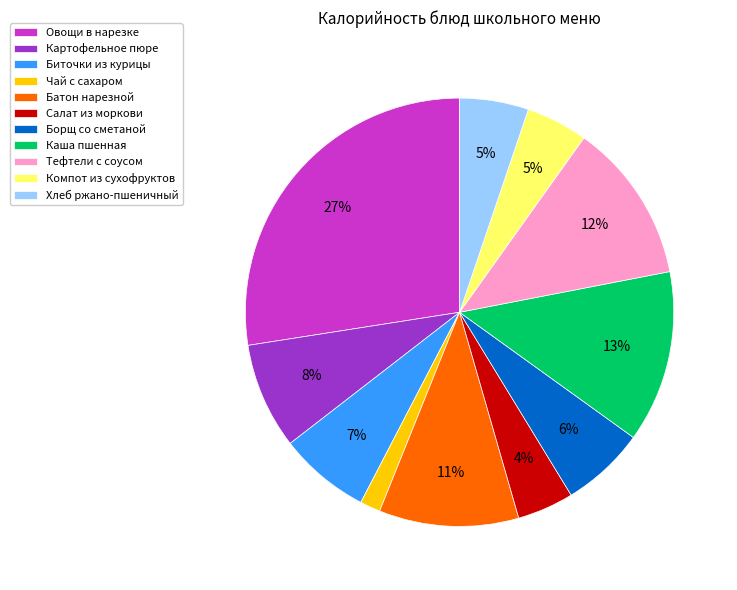

The Хлеб ржано-пшеничный slice represents 5% of the pie. True or false?

True